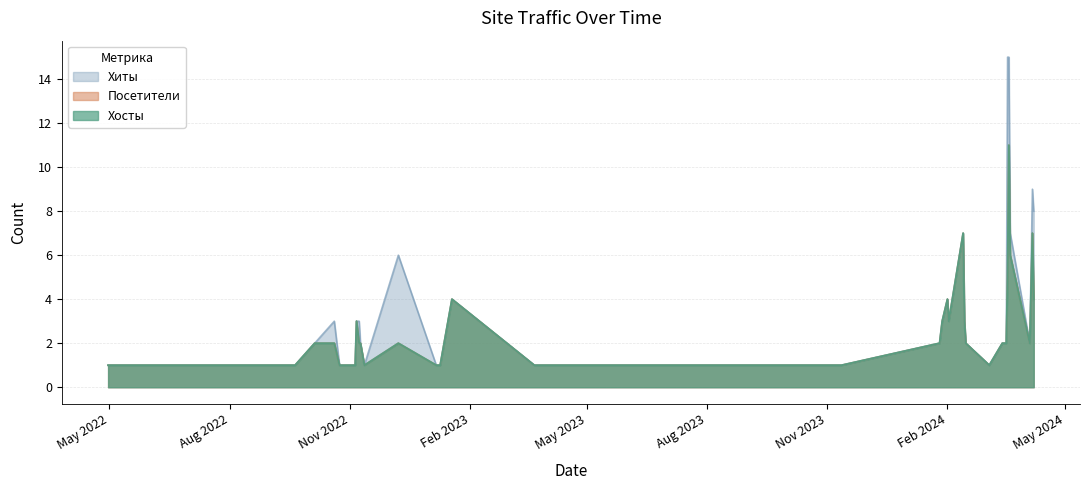

Which series changed the most between 10 and 24?

Хиты